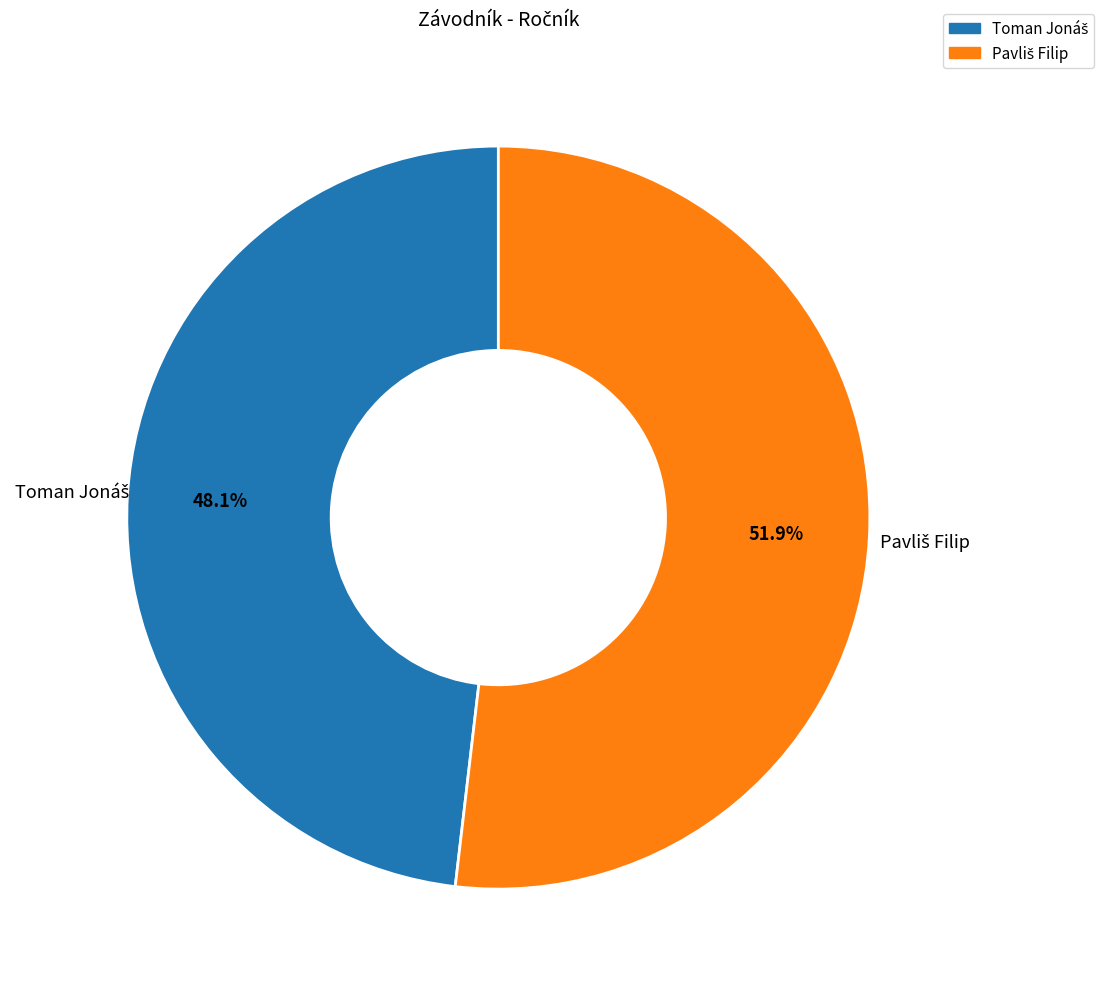

Is there a majority slice in this chart?

Yes